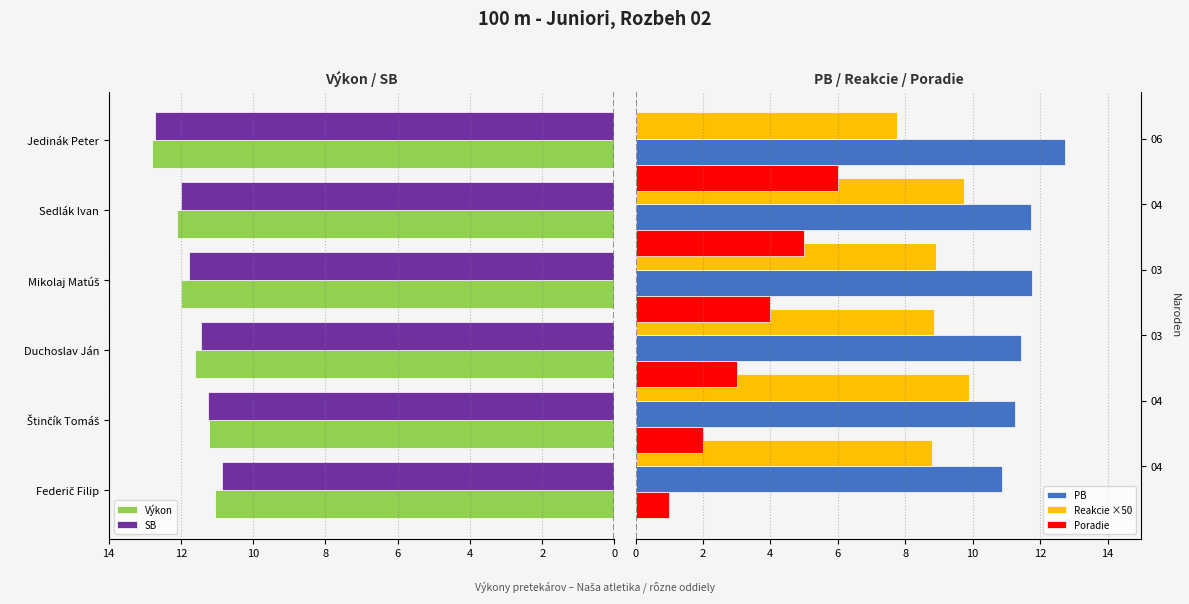

The value of SB at Sedlák Ivan is -7.1. True or false?

False